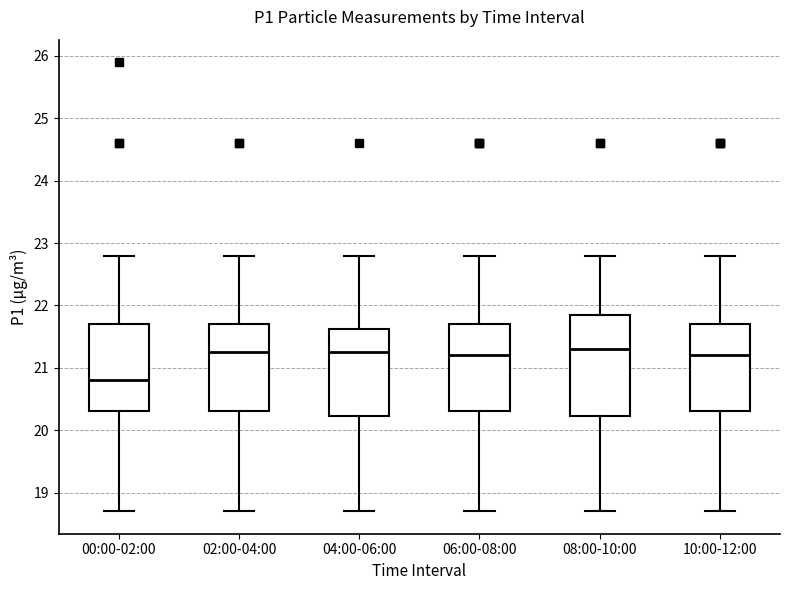

Reading left to right, read every box against the y-axis: the position of its median line, the range the box covers, and the ends of its whiskers. The values are not printed on the chart, so give them approximately, as read against the axis.

00:00-02:00: median 20.8, box 20.3 to 21.7, whiskers 18.7 to 22.8
02:00-04:00: median 21.3, box 20.3 to 21.7, whiskers 18.7 to 22.8
04:00-06:00: median 21.3, box 20.2 to 21.6, whiskers 18.7 to 22.8
06:00-08:00: median 21.2, box 20.3 to 21.7, whiskers 18.7 to 22.8
08:00-10:00: median 21.3, box 20.2 to 21.9, whiskers 18.7 to 22.8
10:00-12:00: median 21.2, box 20.3 to 21.7, whiskers 18.7 to 22.8